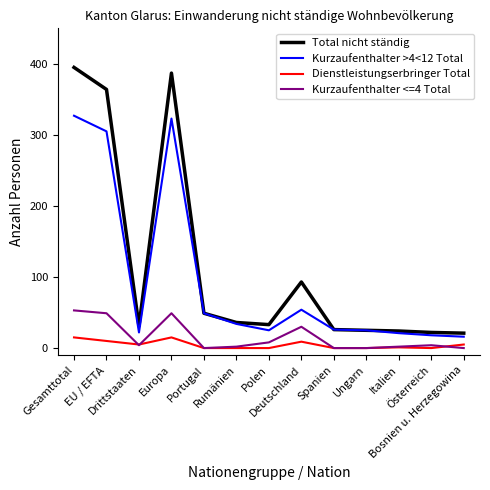

The Total nicht ständig series shows 45 at Spanien. True or false?

False